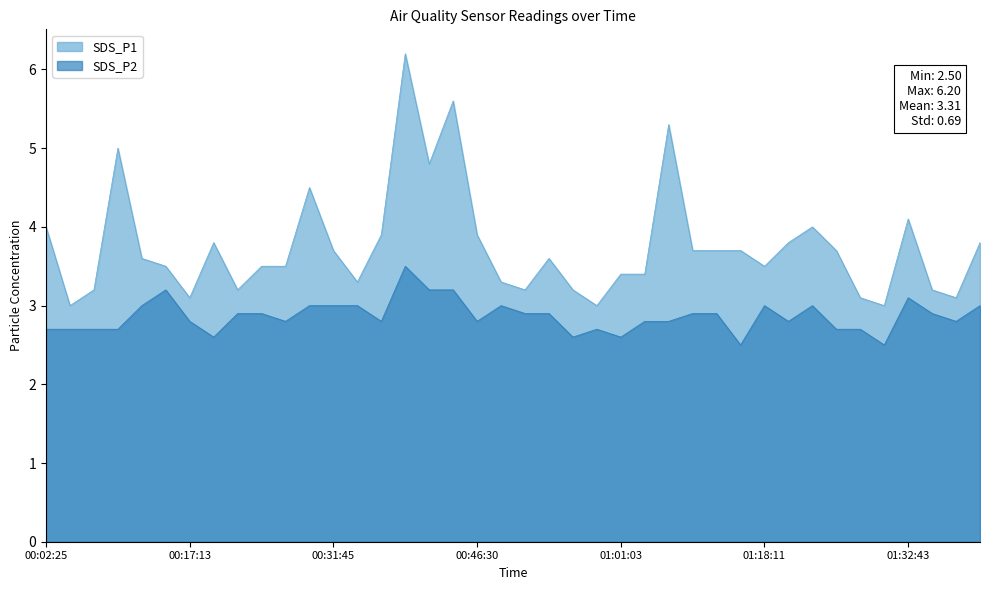

Rank the series by their maximum value, from highest to lowest.

SDS_P1, SDS_P2